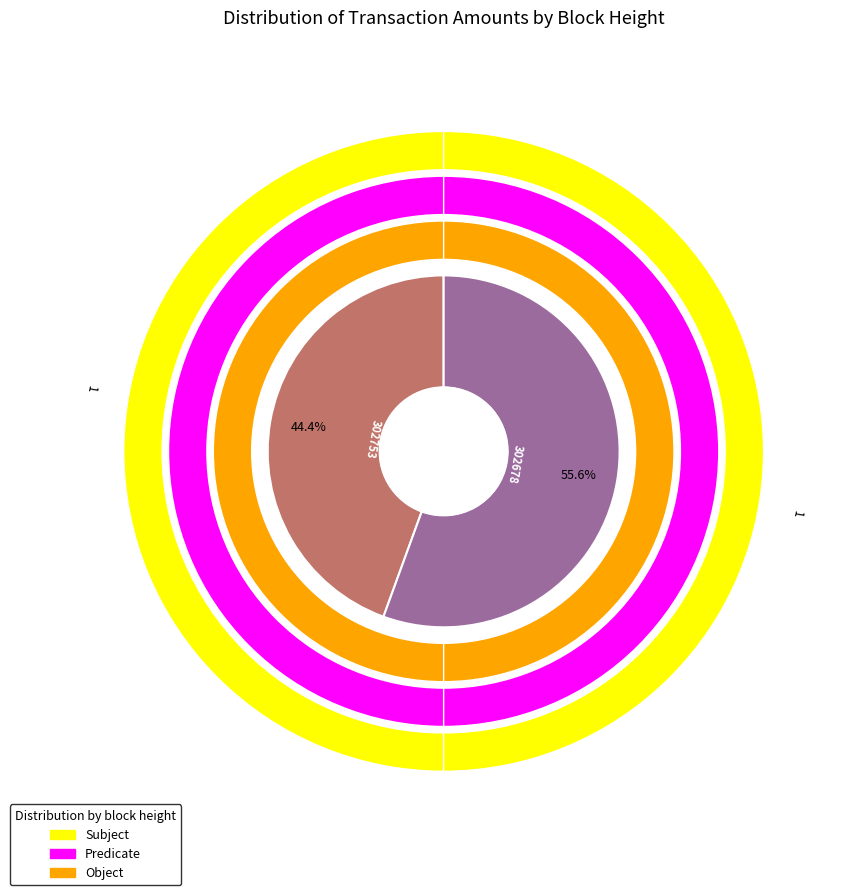

Combined, what portion of the pie is 302678 and 302753?

100.0%